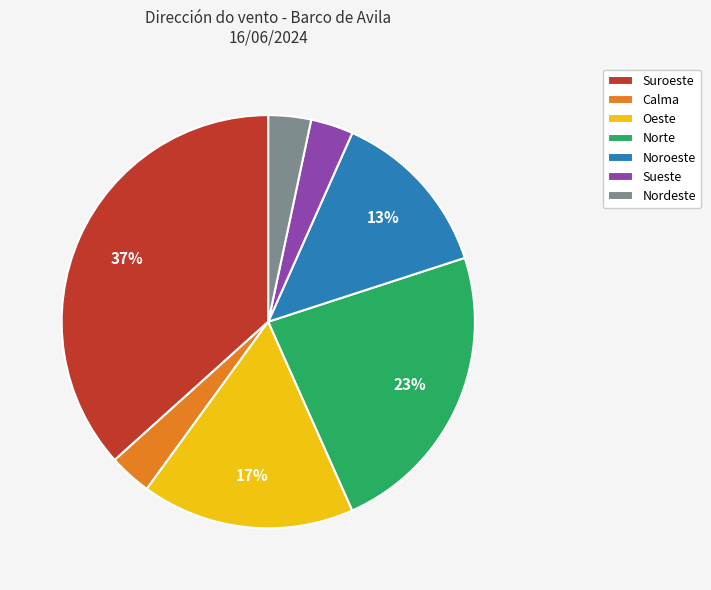

Which has a higher value, Oeste or Norte?

Norte